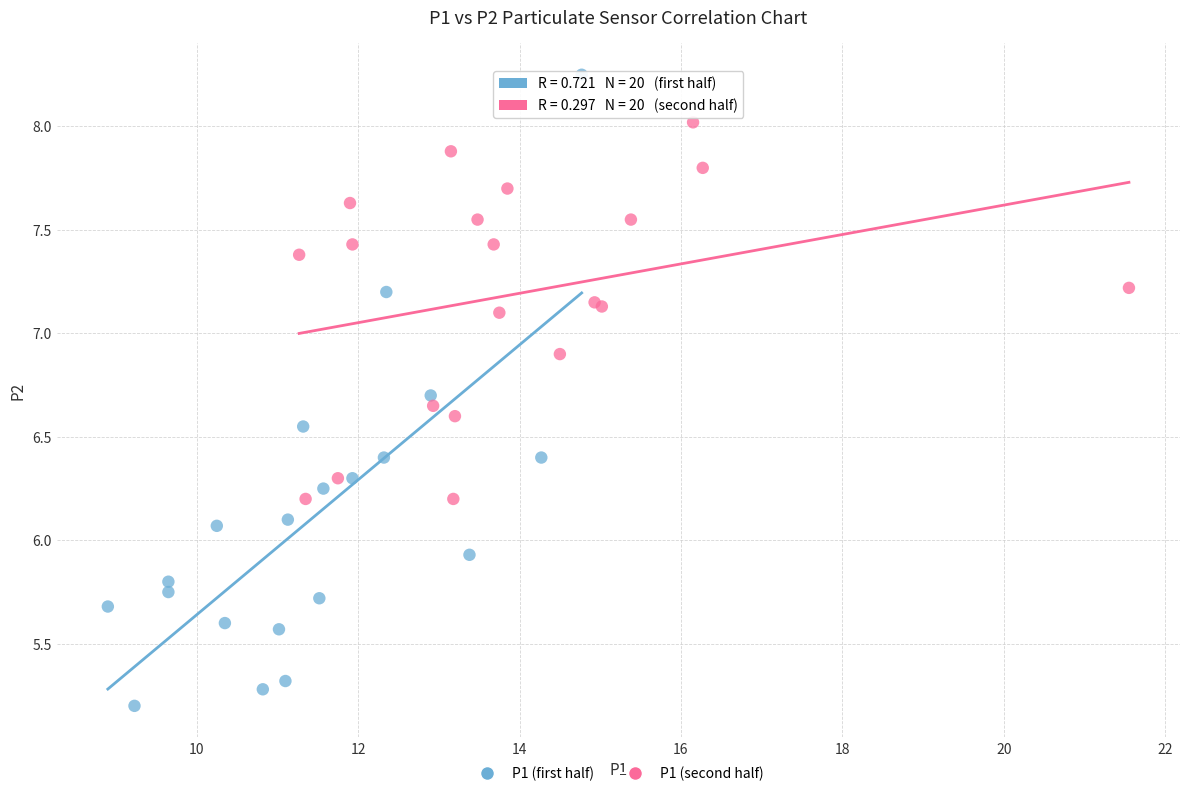

Which series reaches the maximum Y coordinate?

P1 (first half)